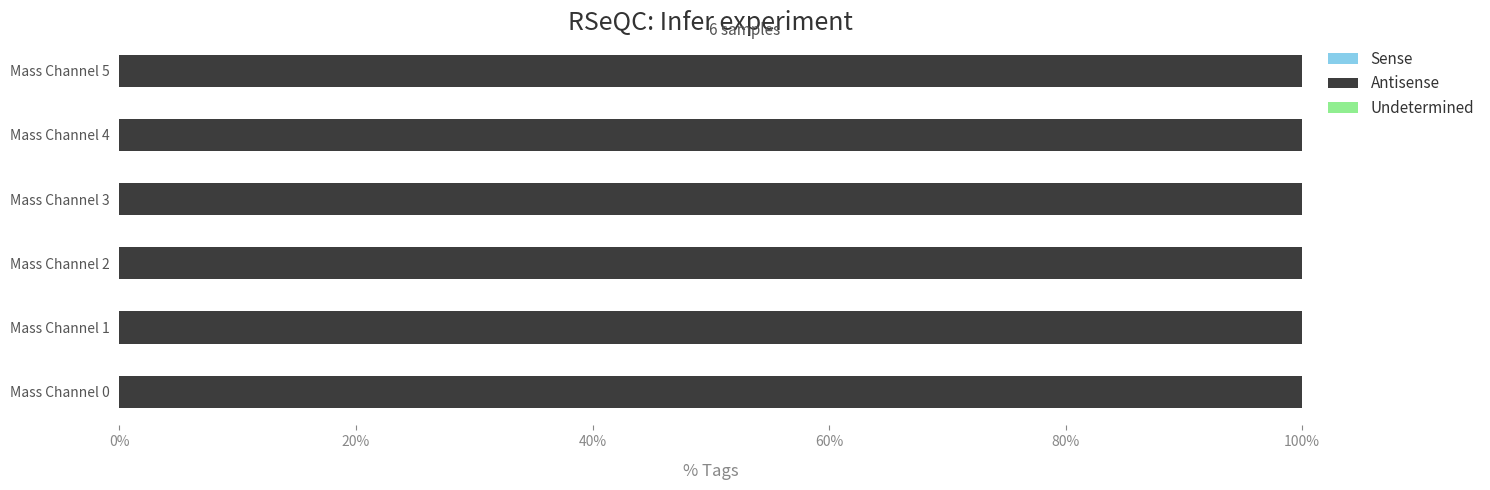

Which has a higher value, Mass Channel 3 or Mass Channel 2?

Mass Channel 3